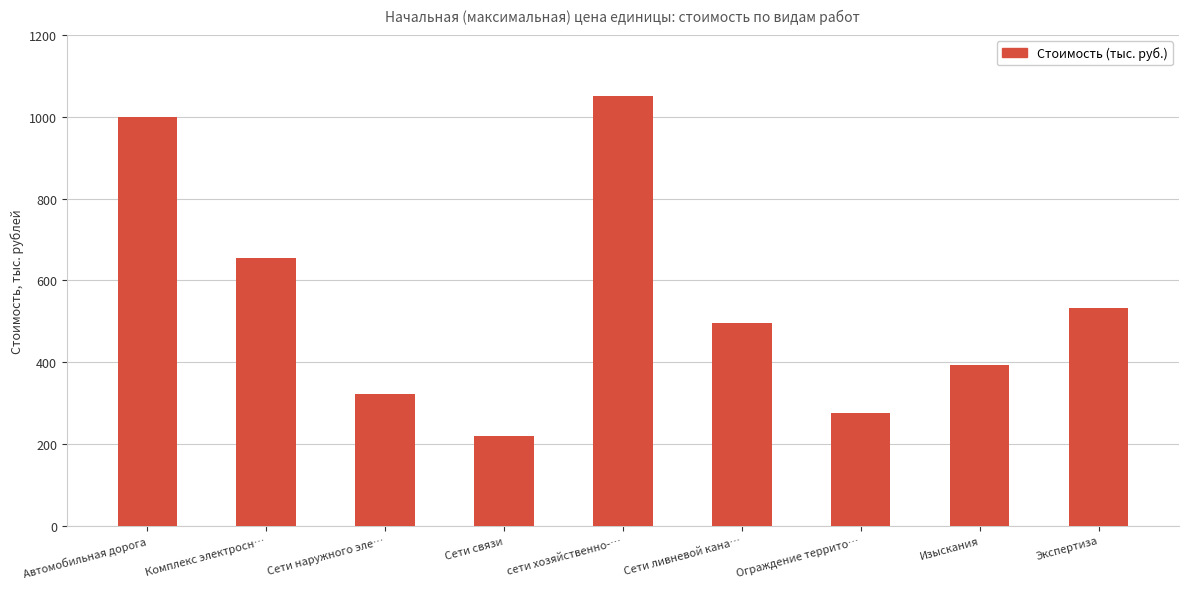

How many bars are there in total?

9